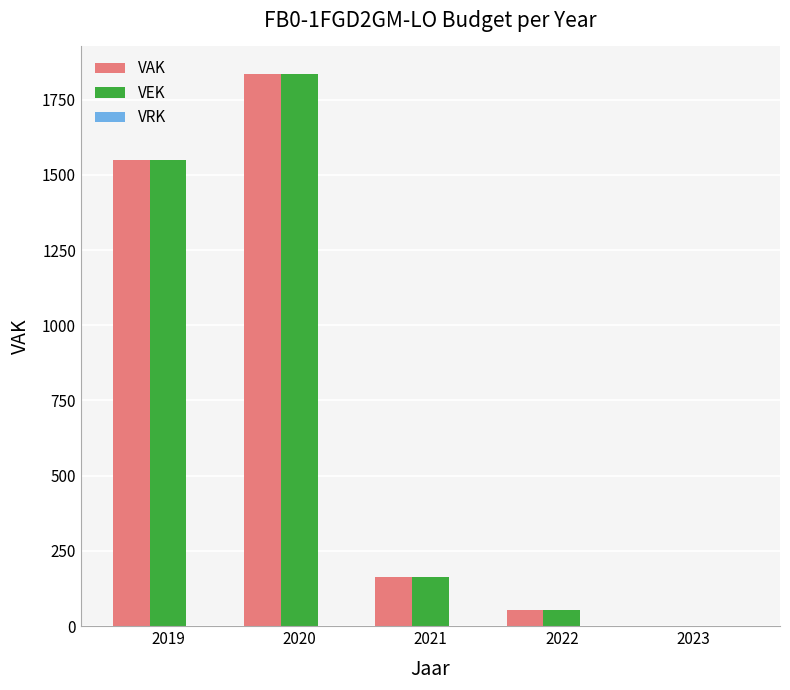

How many values in VAK are above zero?

4